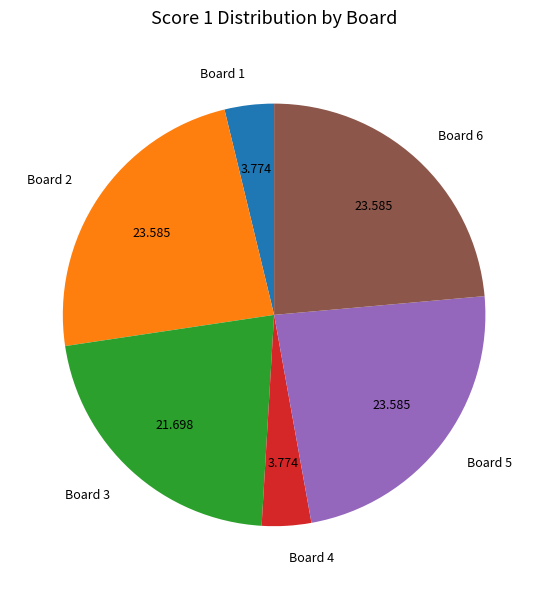

Count the number of slices in the pie.

6